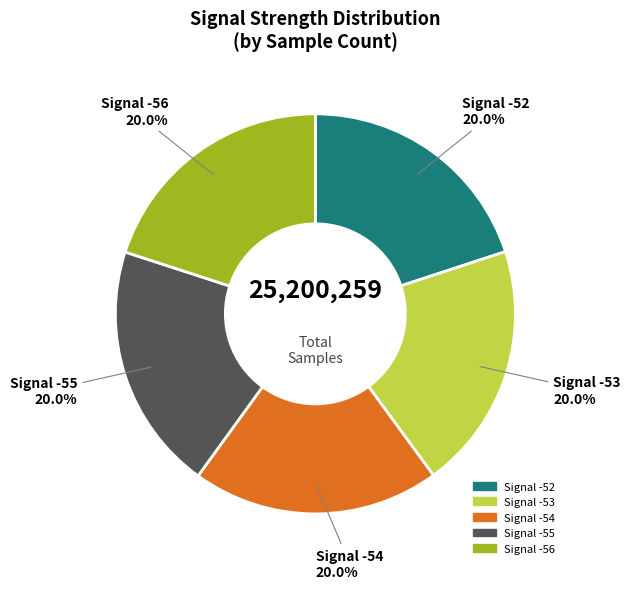

What is the ratio of the value at Signal -55 to the value at Signal -53?

1.0